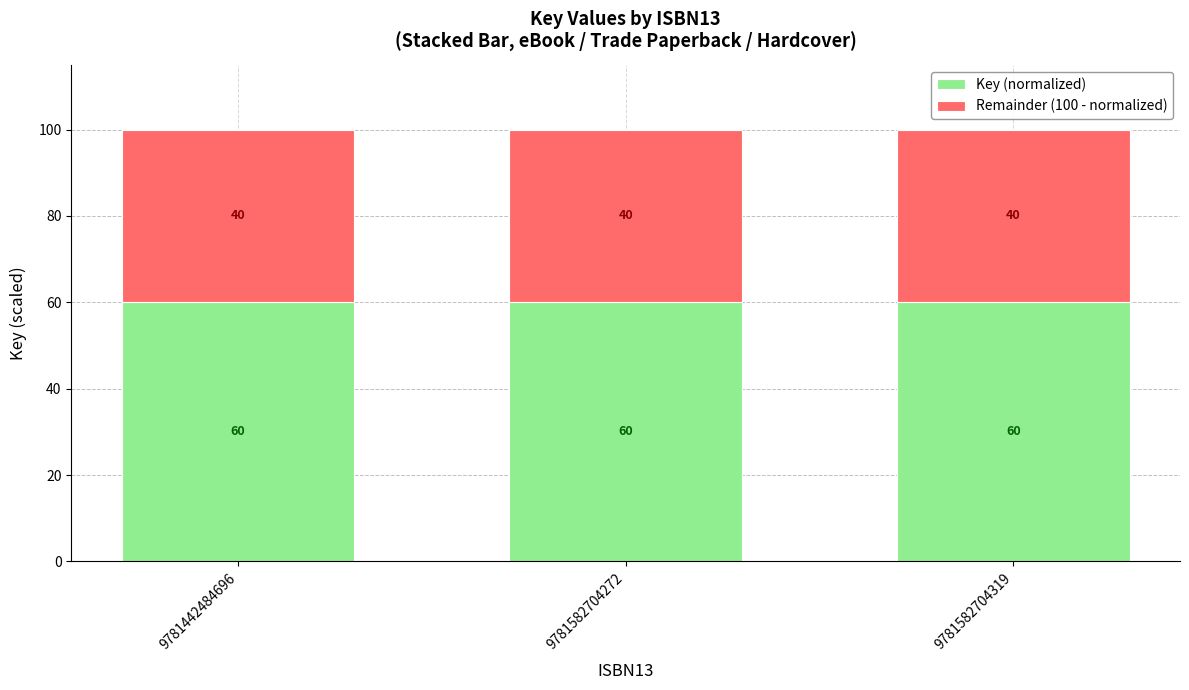

How many bars are there in total?

3